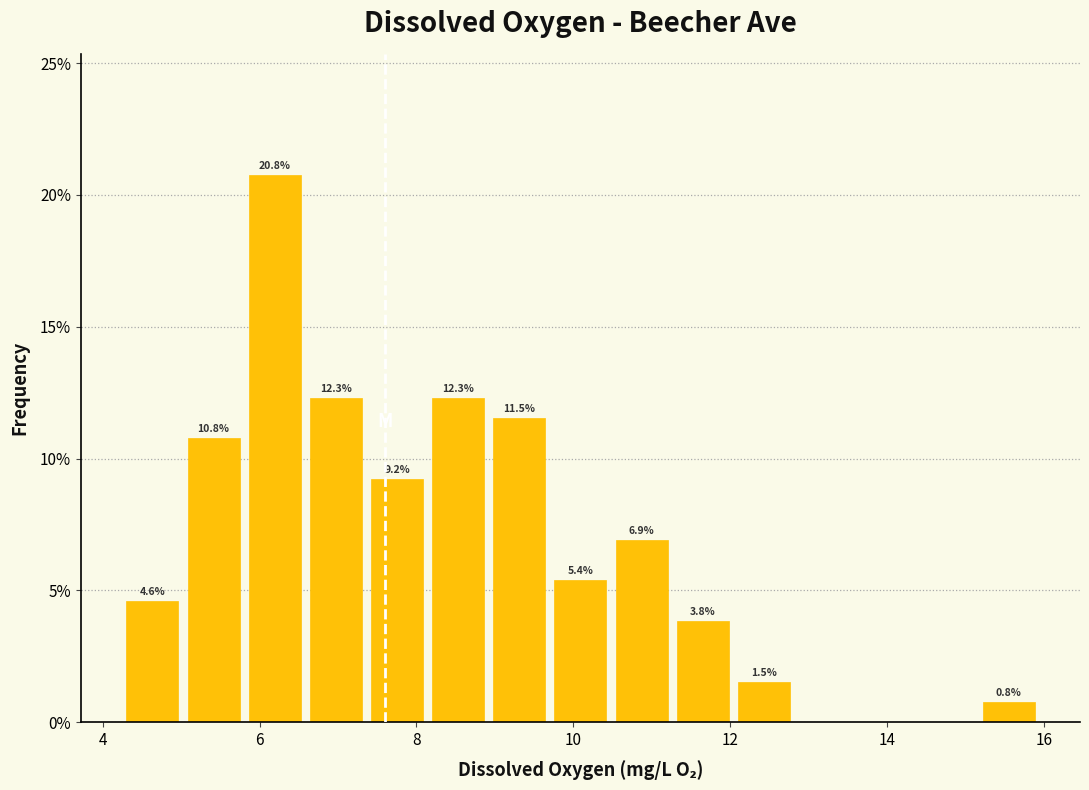

Around what value on the x-axis is the tallest bar? Give the approximate position of its centre, as read against the axis.

6.2